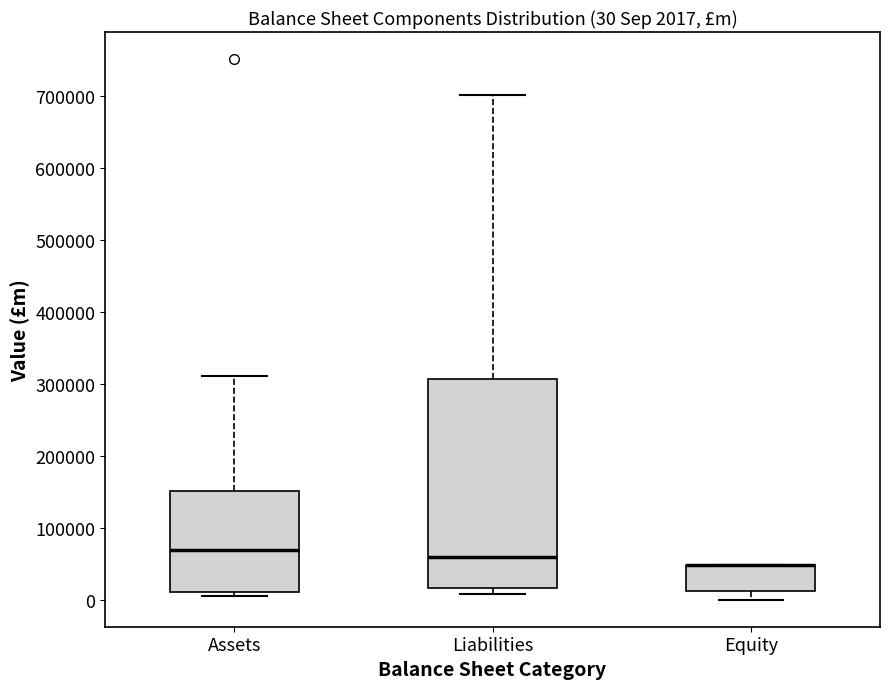

Which box is the tallest, from its lower edge to its upper edge?

Liabilities